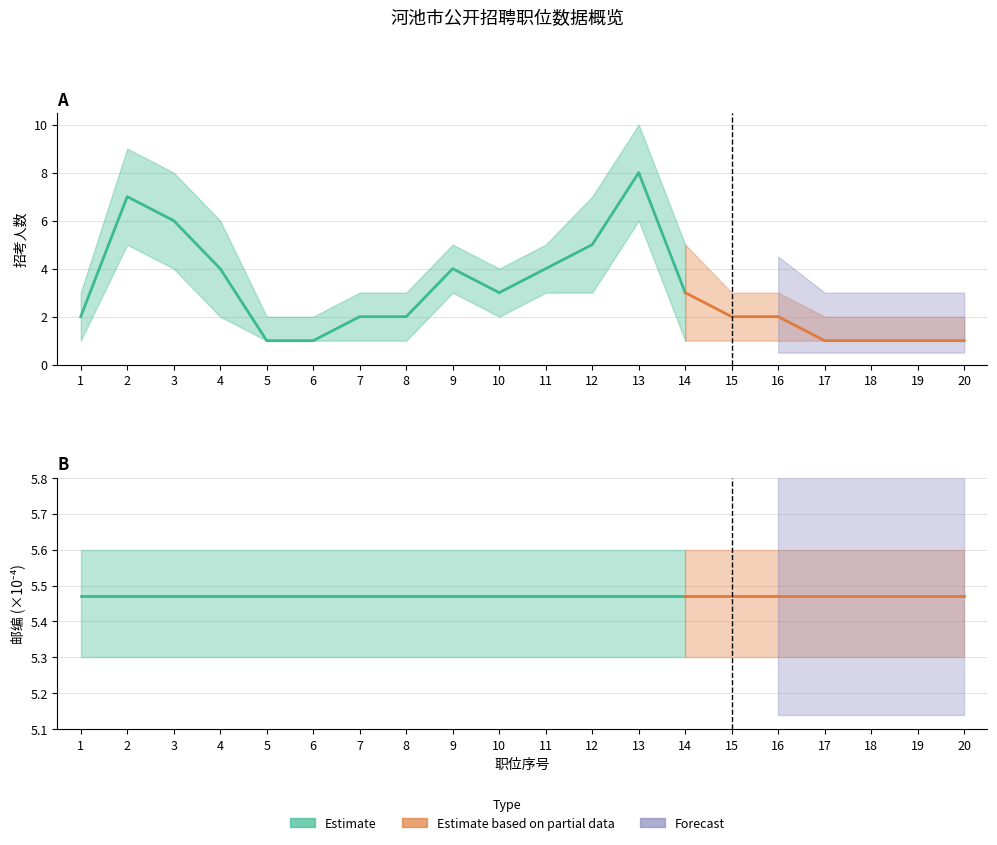

Does the chart have visible grid lines?

Yes